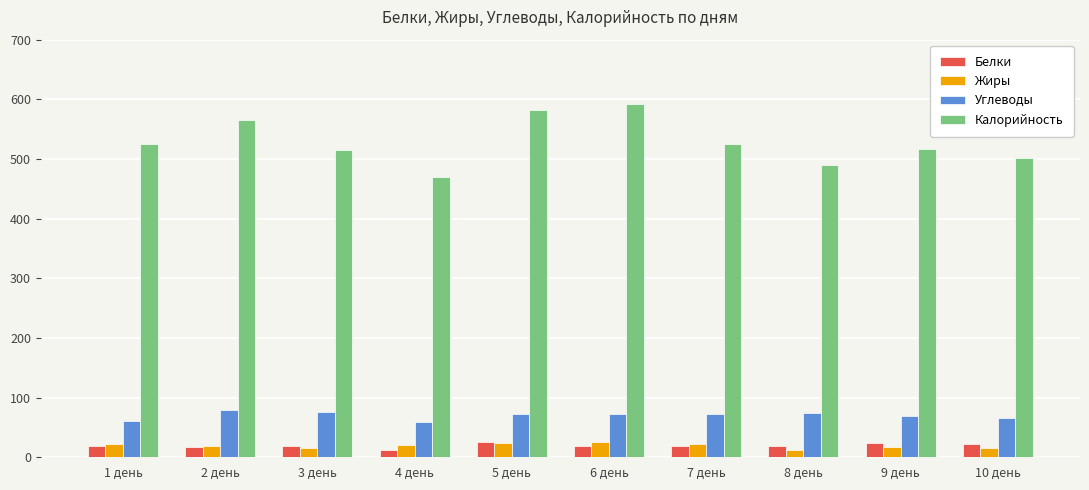

What position from the right is 2 день?

9